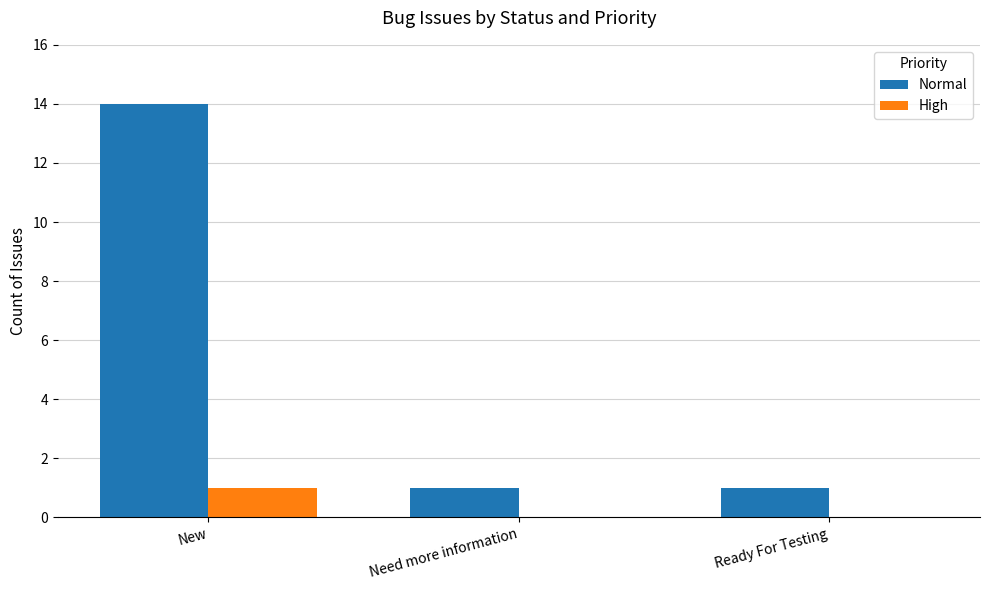

Reading right to left, extract all data points from this chart.

Normal: Ready For Testing=1	Need more information=1	New=14
High: Ready For Testing=0	Need more information=0	New=1